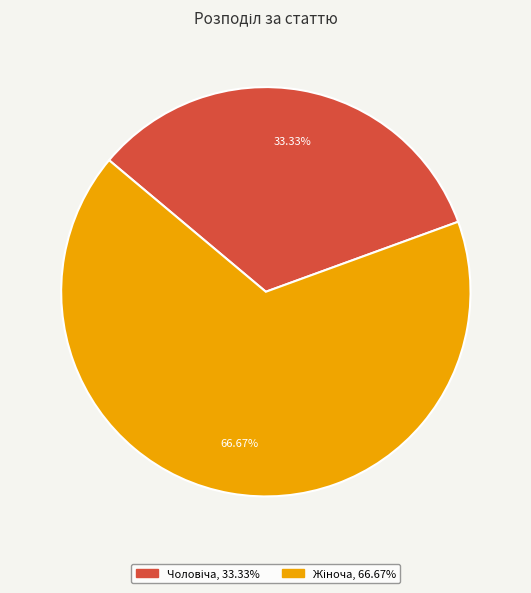

Is there a majority slice in this chart?

Yes